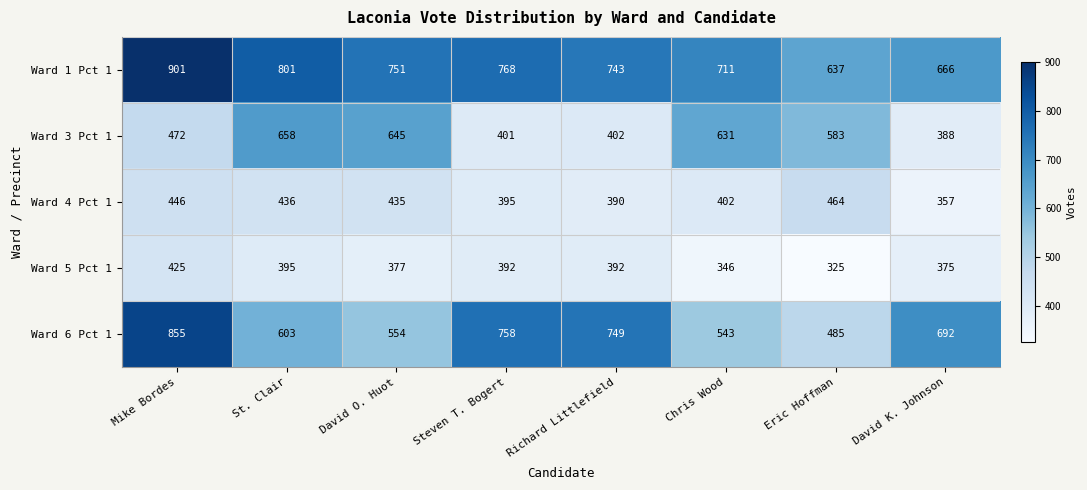

Which series has the largest range (max minus min)?

Ward 6 Pct 1